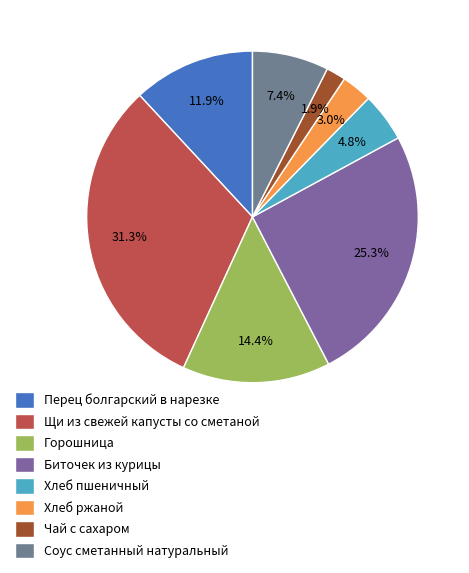

To the nearest percent, what is the combined percentage of Хлеб пшеничный and Горошница?

19%